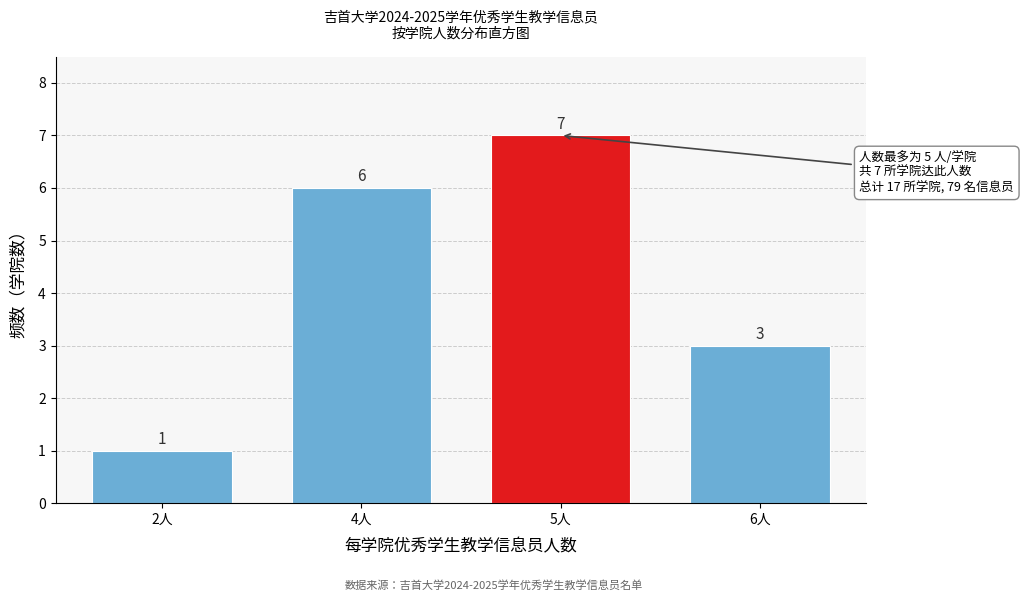

Reading right to left, extract all data points from this chart.

6人=3	5人=7	4人=6	2人=1